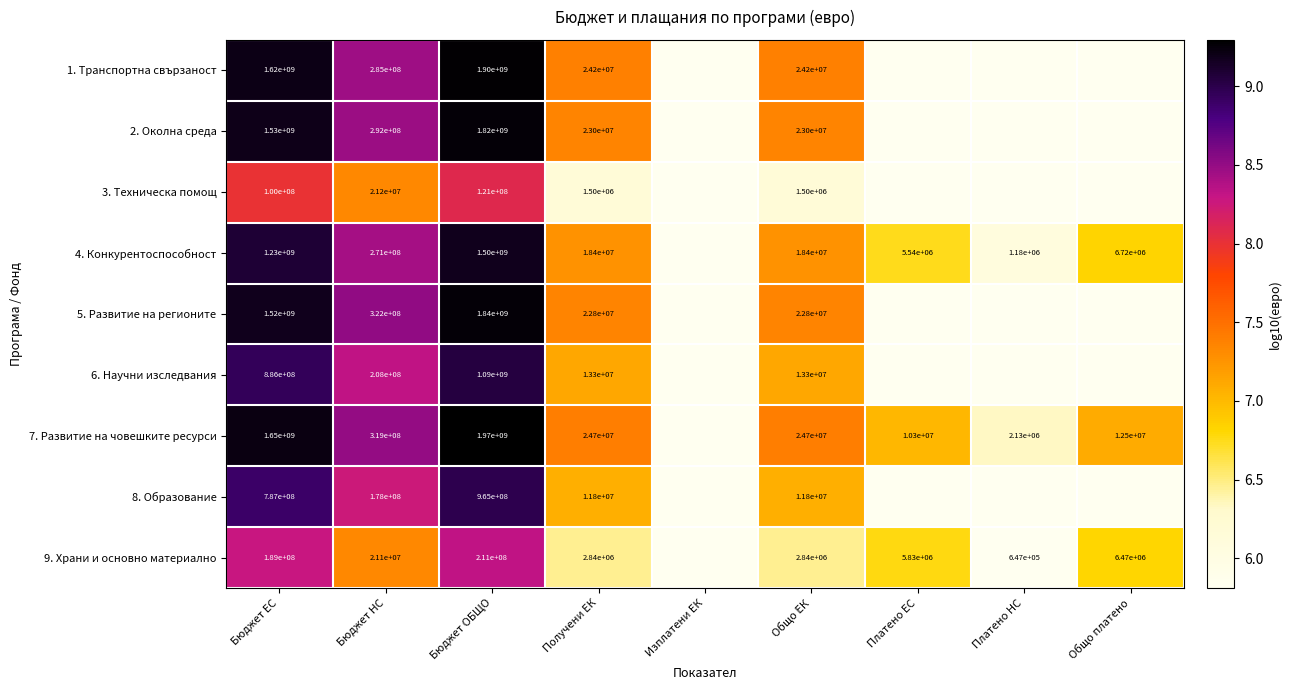

Is the value of 1. Транспортна свързаност at Бюджет ЕС greater than the value of 7. Развитие на човешките ресурси at Общо платено?

Yes